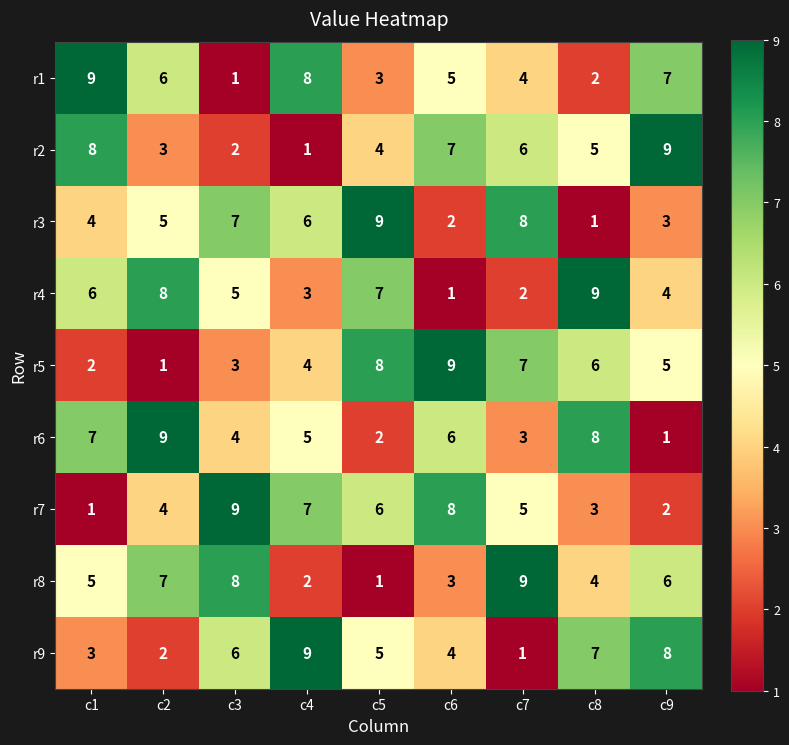

At how many categories does at least one series exceed 7?

9